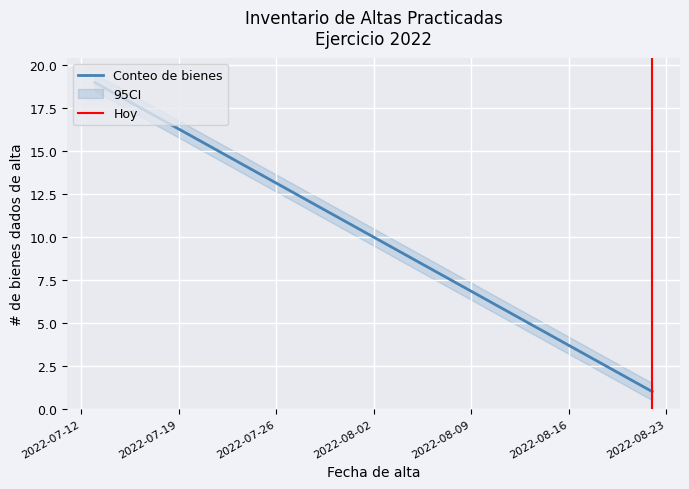

At which category is the sum across all series the highest?

2022-07-12